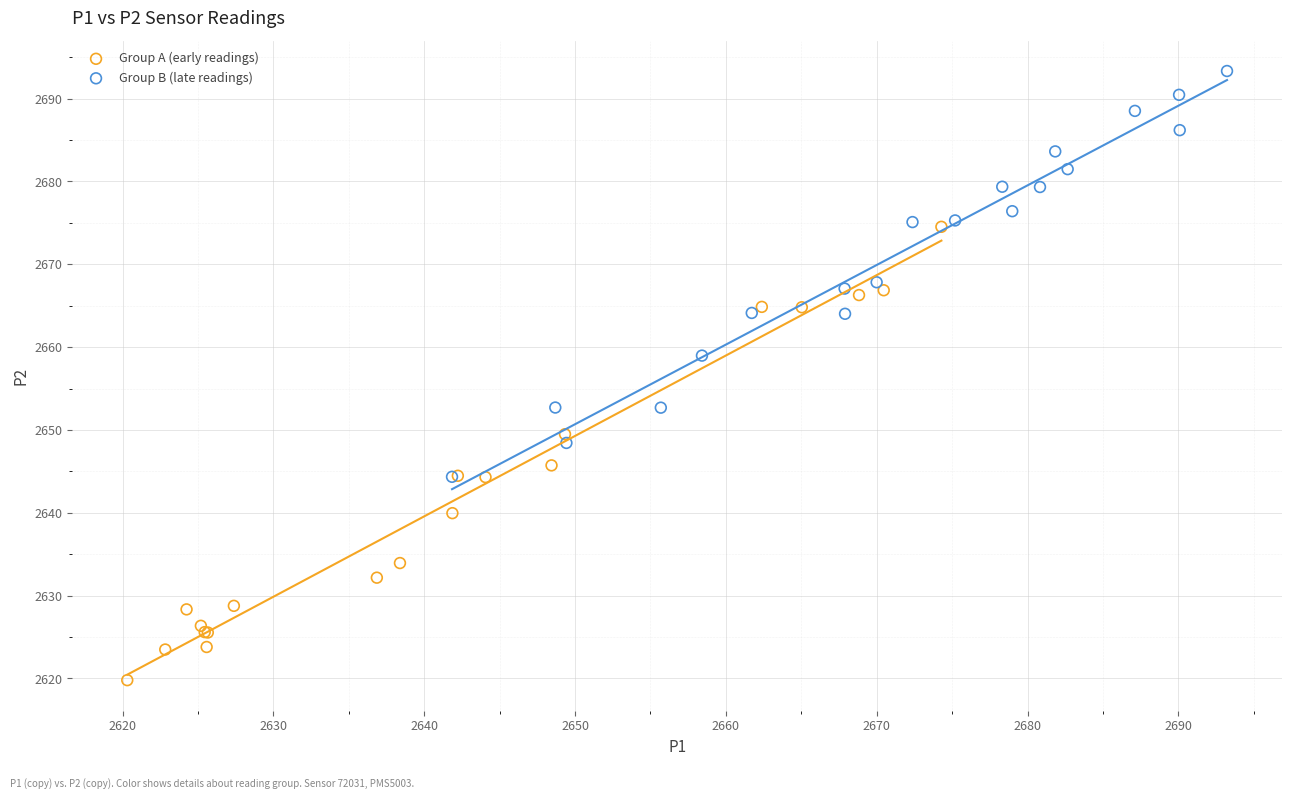

What are all the series names shown in the legend?

Group A (early readings), Group B (late readings)